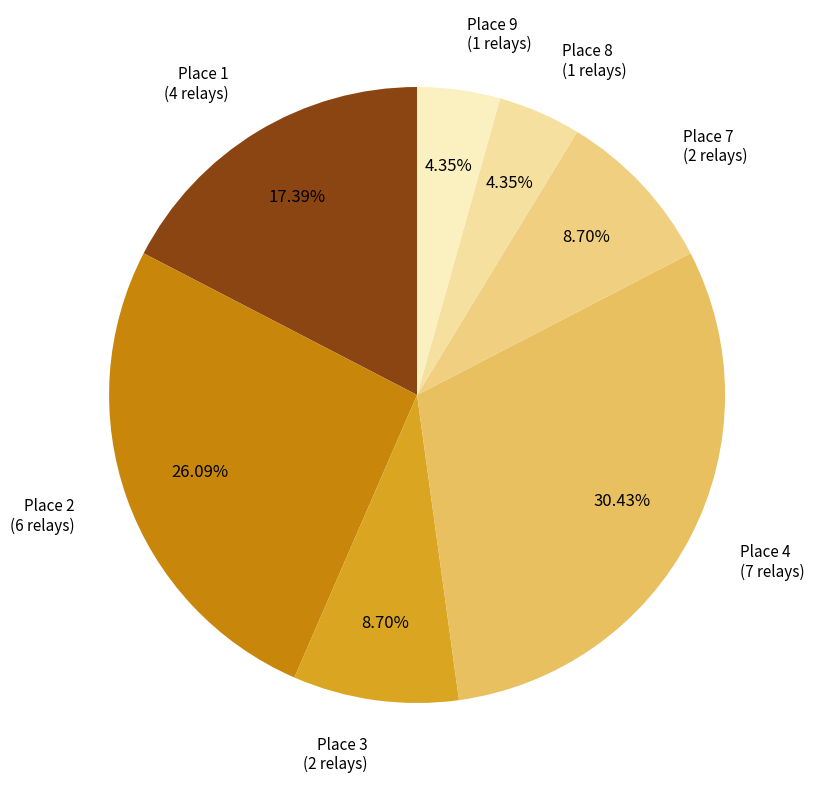

Which slice is the largest?

Place 4